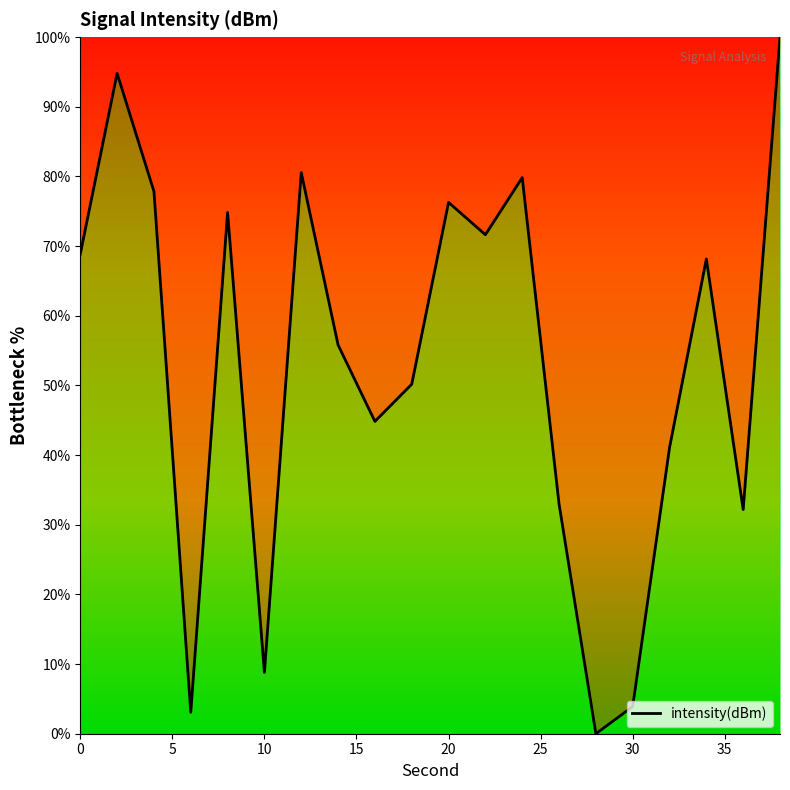

What is the average value?

53.3